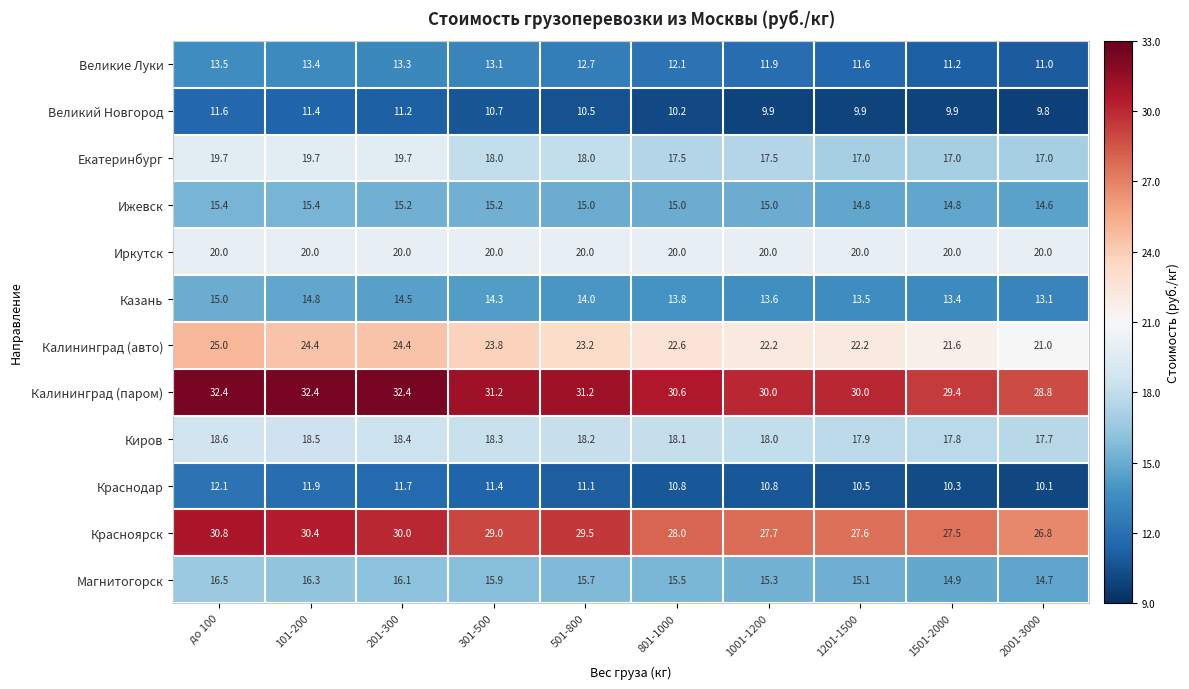

What is the sum of all Калининград (паром) values?

308.4